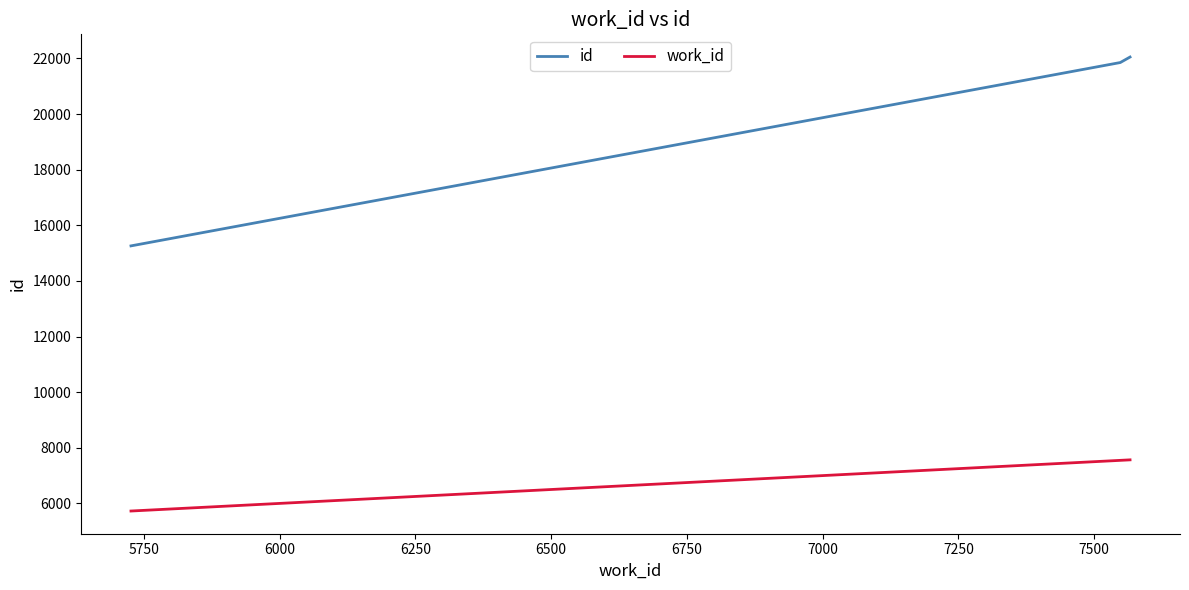

Is this an area chart (filled region under the line)?

No